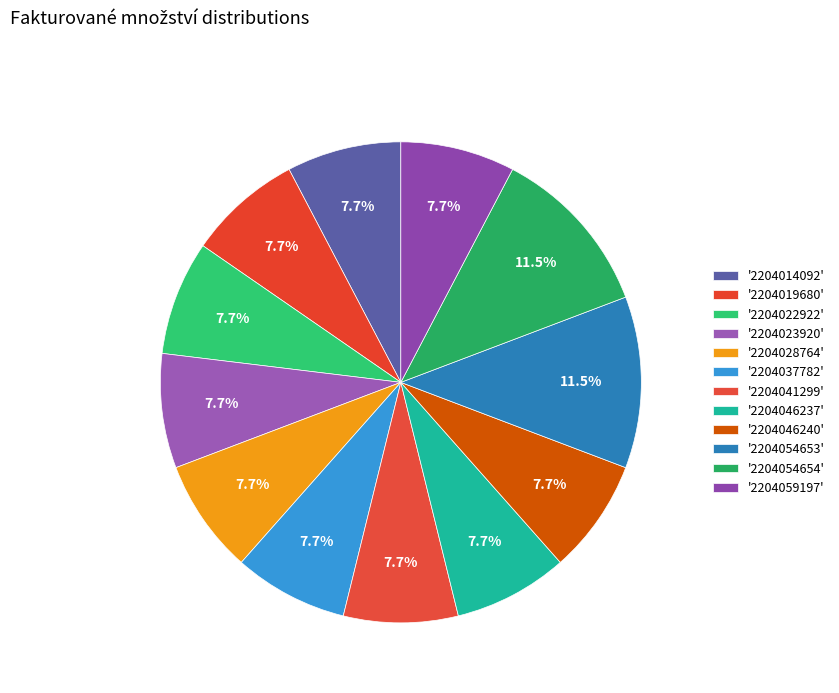

How many segments does this pie chart have?

12